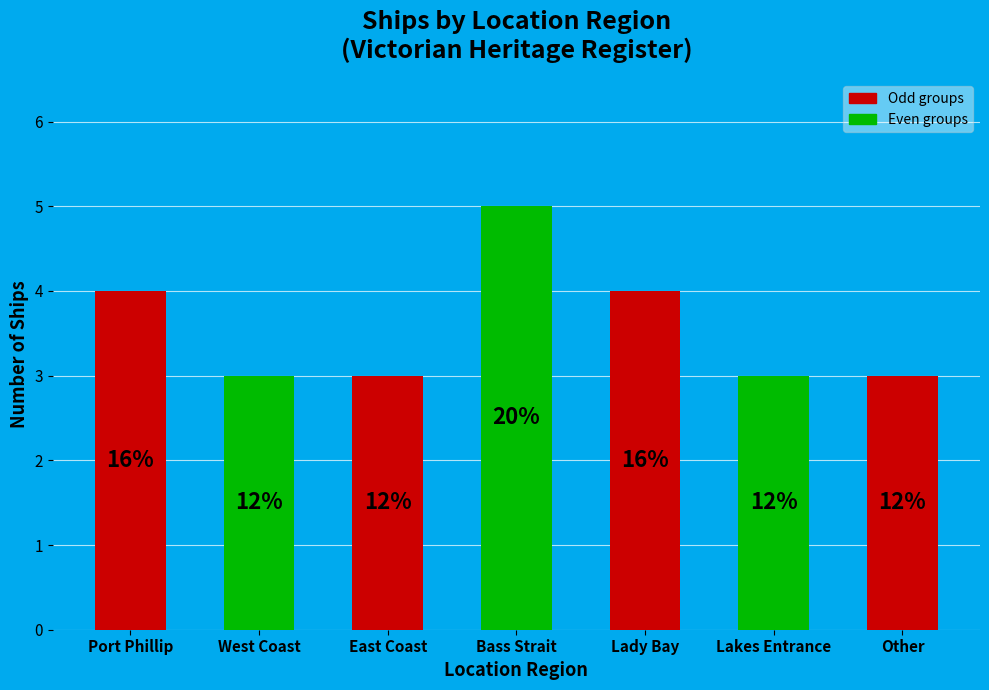

True or false: the data shows 2 at Other.

False